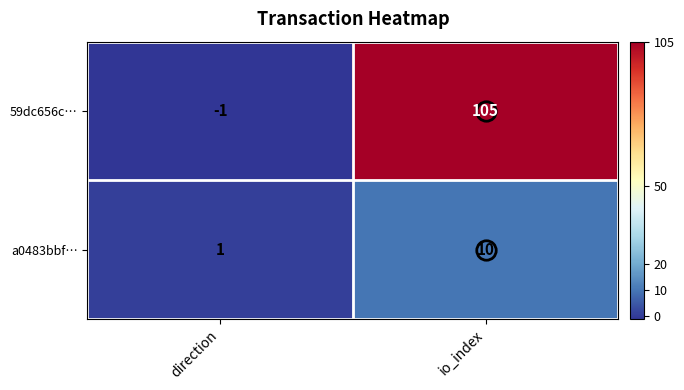

At which category does the chart reach its minimum across all series?

direction